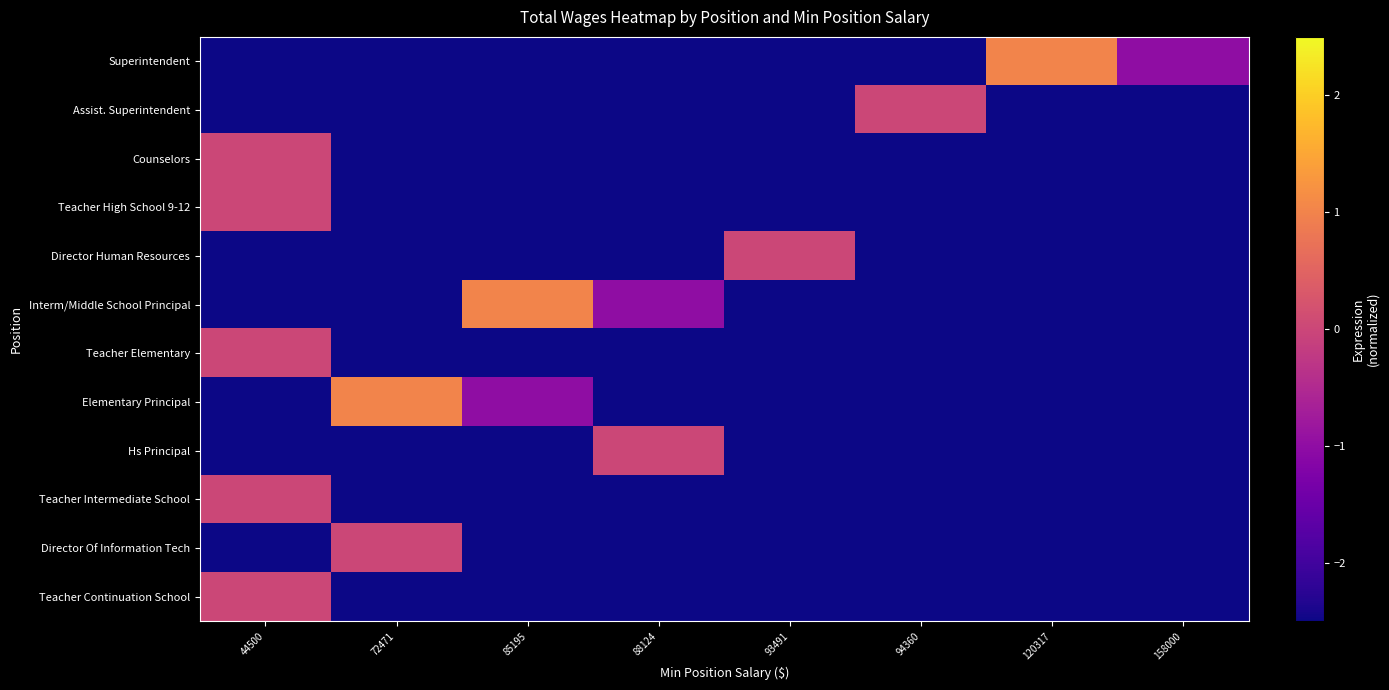

What is the difference between the highest and lowest values at 120317?

14